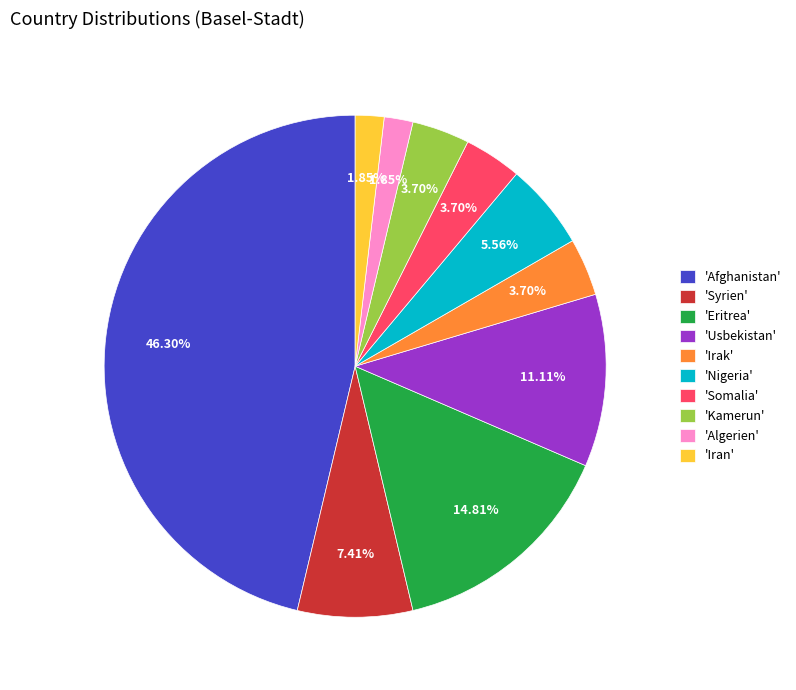

Between 'Algerien' and 'Irak', which is larger?

'Irak'